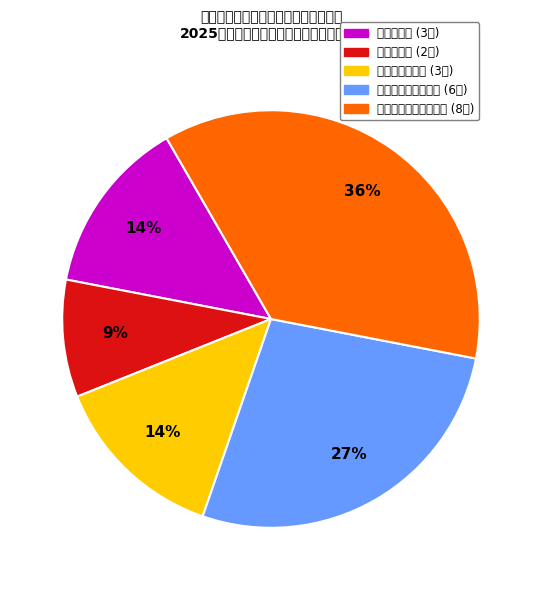

To the nearest percent, what is the difference between the largest and smallest slice percentages?

27%